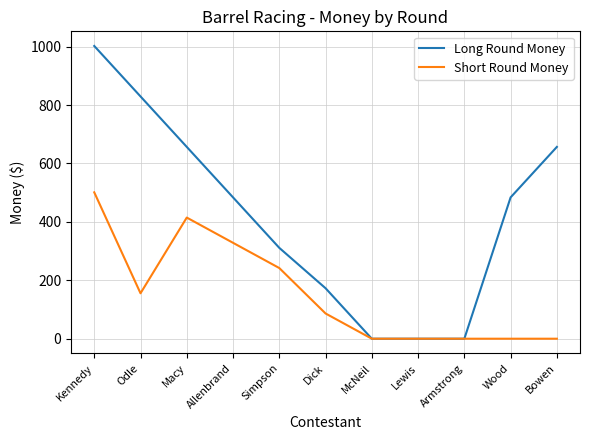

What is the maximum value for Long Round Money?

1002.2